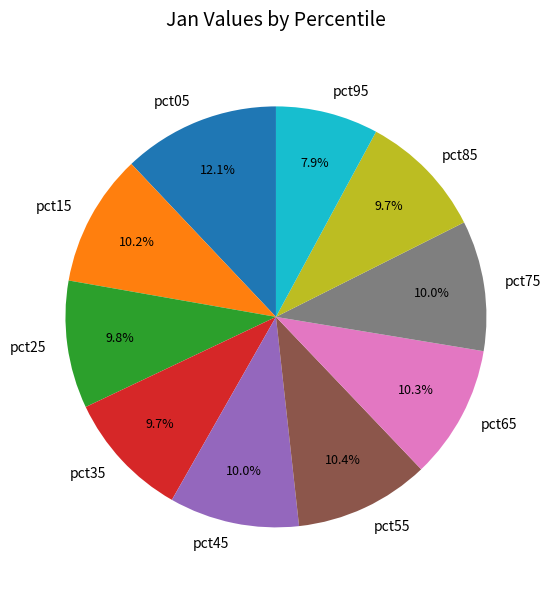

How many segments does this pie chart have?

10